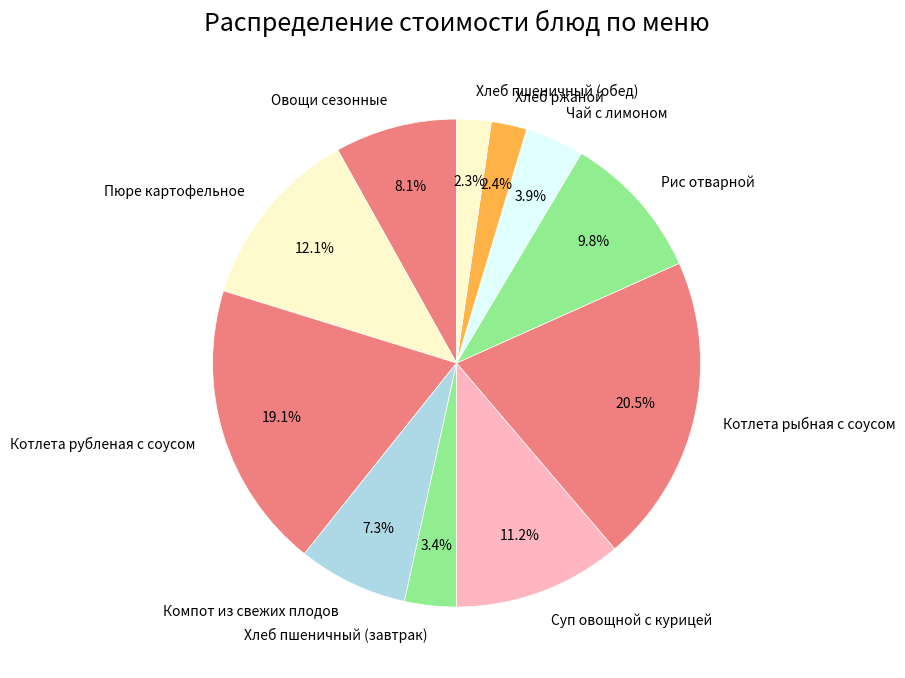

Is there a majority slice in this chart?

No